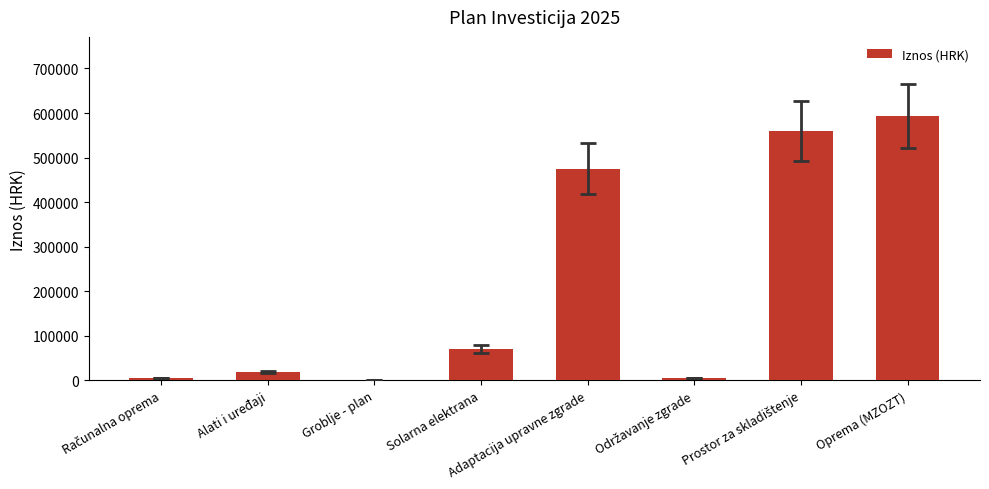

The chart shows a value of 371913 at Oprema (MZOZT). True or false?

False